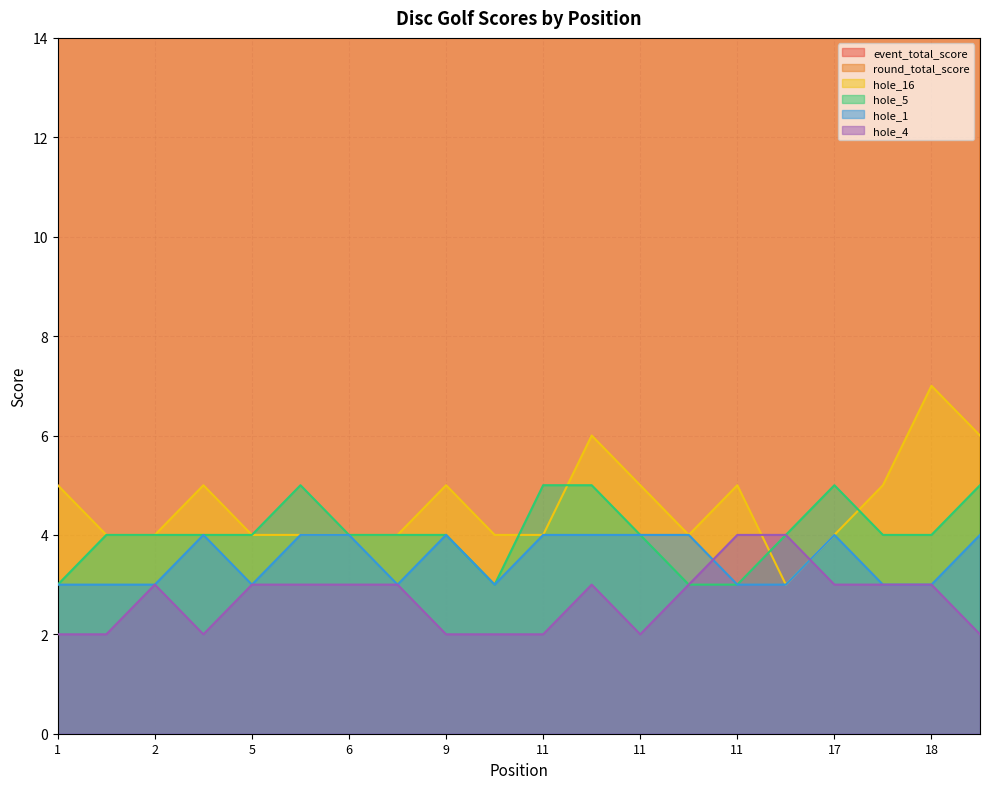

Reading left to right, extract all data points from this chart.

event_total_score: 49	50	50	51	53	54	54	54	55	55	56	56	56	56	56	56	57	58	58	59
round_total_score: 49	50	50	51	53	54	54	54	55	55	56	56	56	56	56	56	57	58	58	59
hole_16: 5	4	4	5	4	4	4	4	5	4	4	6	5	4	5	3	4	5	7	6
hole_5: 3	4	4	4	4	5	4	4	4	3	5	5	4	3	3	4	5	4	4	5
hole_1: 3	3	3	4	3	4	4	3	4	3	4	4	4	4	3	3	4	3	3	4
hole_4: 2	2	3	2	3	3	3	3	2	2	2	3	2	3	4	4	3	3	3	2